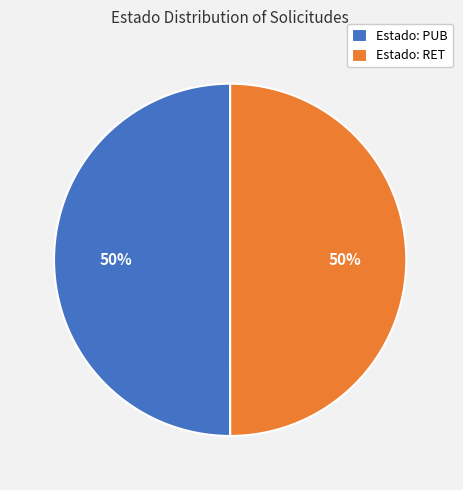

Approximately how many times larger is the value at Estado: RET compared to Estado: PUB?

1.0